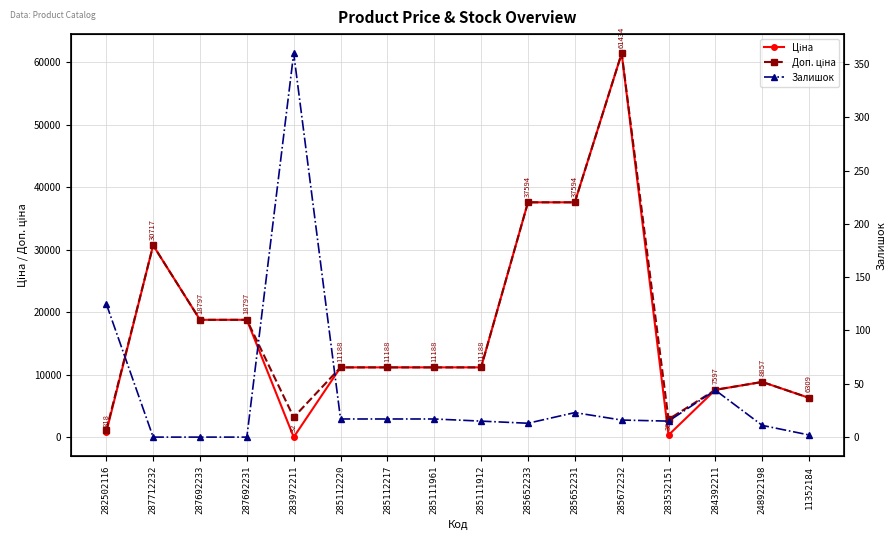

How many lines are shown in the chart?

3